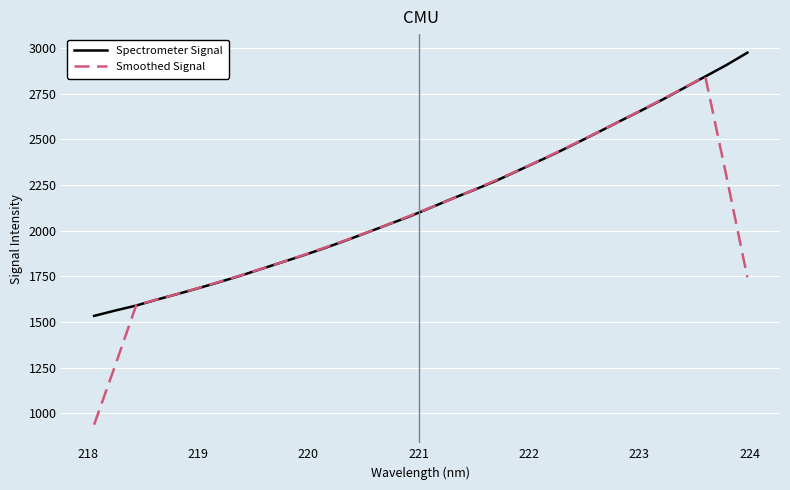

List the series in order of their peak value, lowest first.

Smoothed Signal, Spectrometer Signal